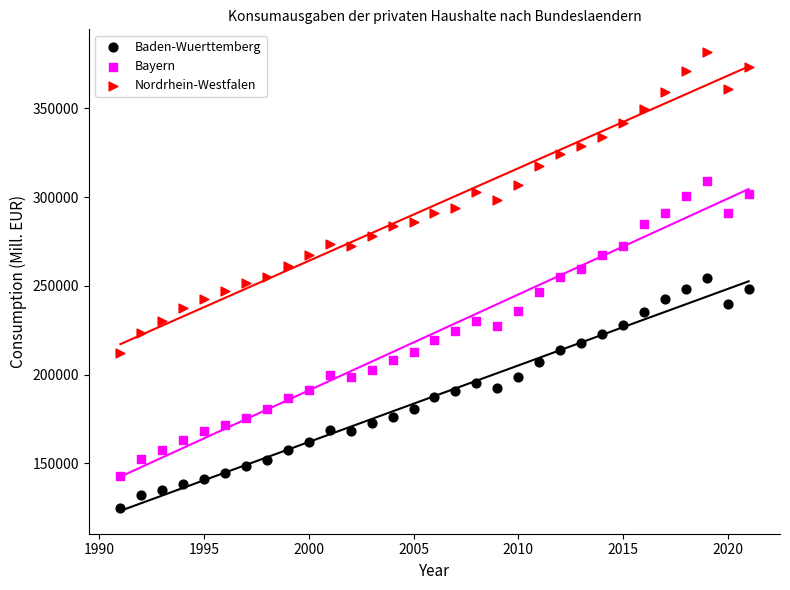

Which series contains the lowest Y value?

Baden-Wuerttemberg